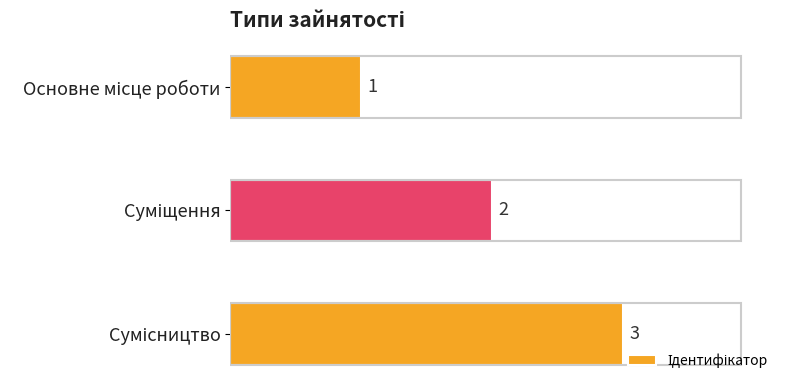

Are the bars horizontal?

Yes